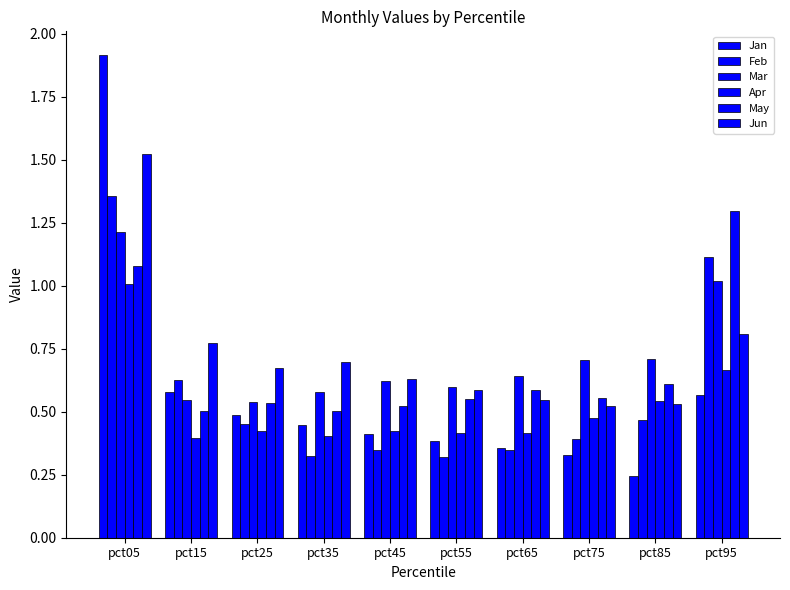

How many bars are there in total?

60